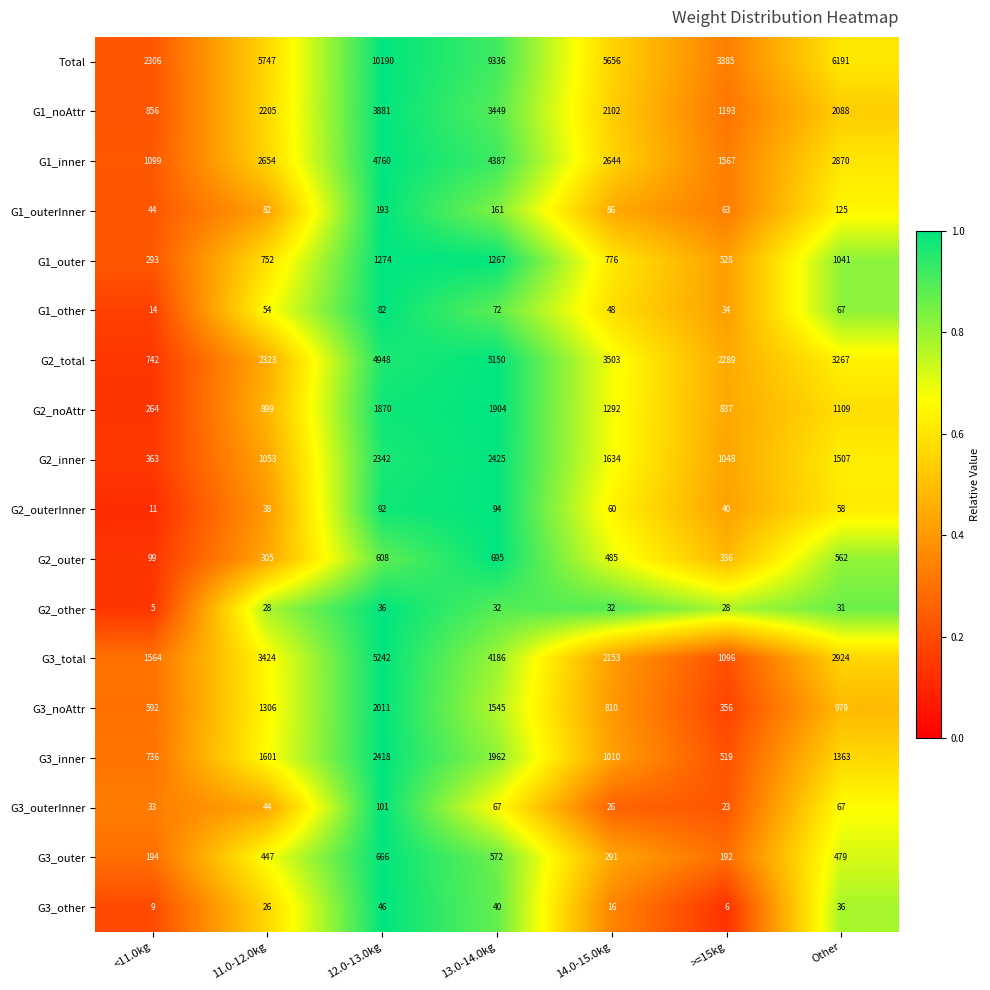

What is the spread (max minus min) of values at <11.0kg?

2301